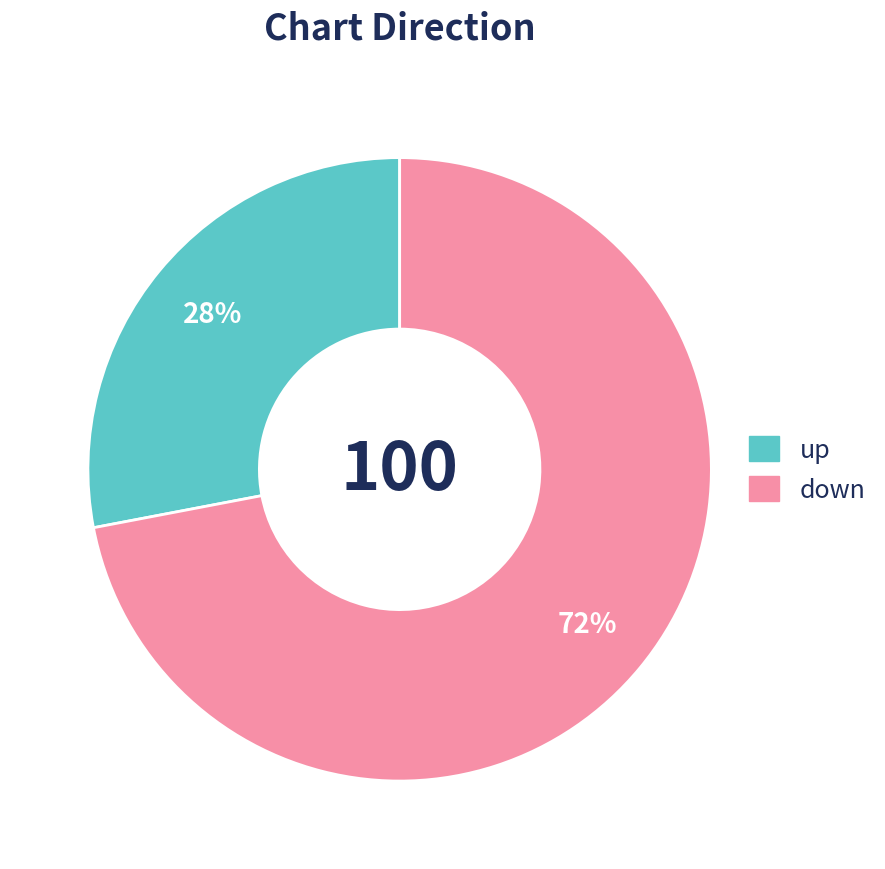

Which slice is the smallest?

up